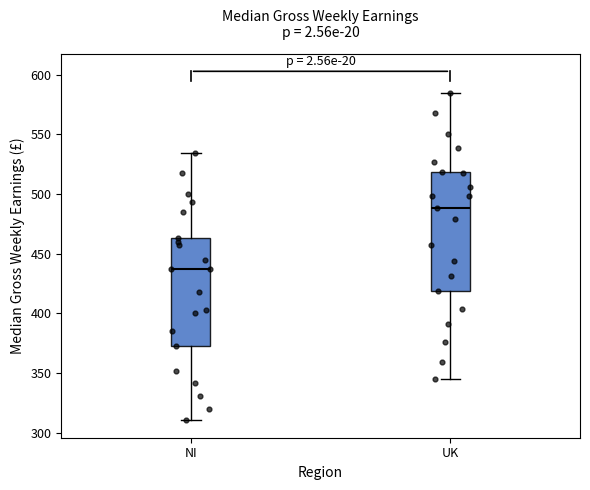

Reading left to right, read every box against the y-axis: the position of its median line, the range the box covers, and the ends of its whiskers. The values are not printed on the chart, so give them approximately, as read against the axis.

NI: median 435, box 375 to 465, whiskers 310 to 535
UK: median 490, box 420 to 520, whiskers 345 to 585